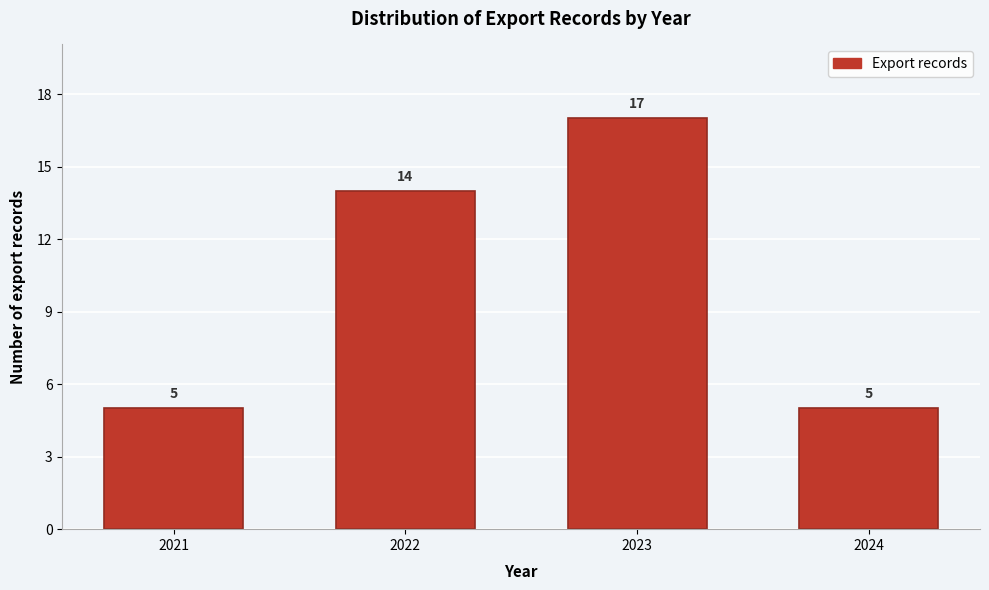

Reading left to right, list all the values displayed in this chart.

5	14	17	5